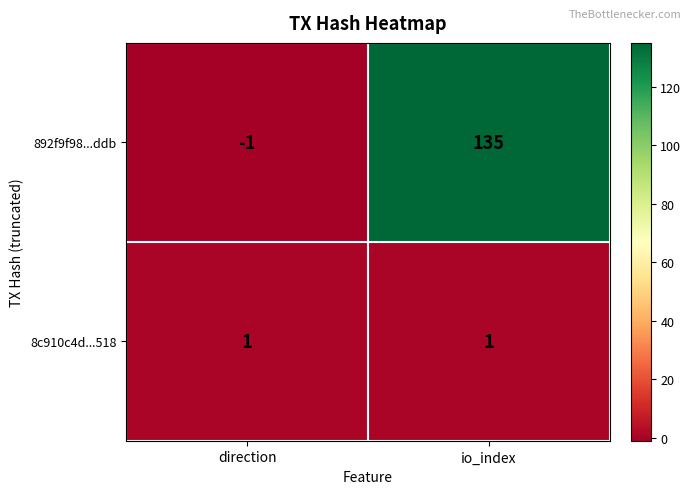

Which label corresponds to the smallest value in the chart?

direction